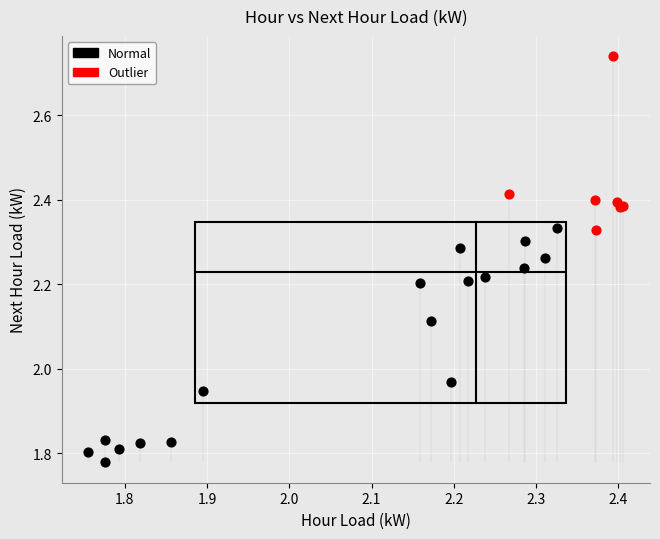

Which series reaches the minimum Y coordinate?

Normal